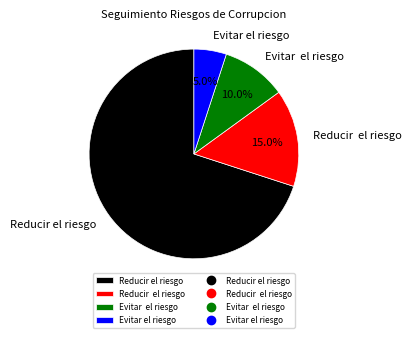

Is there a majority slice in this chart?

Yes